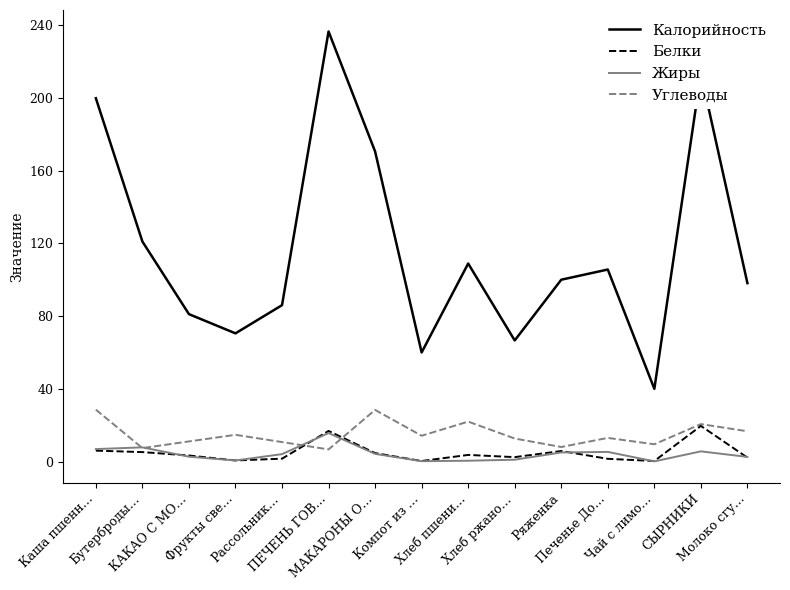

In Белки, how many points are higher than both neighbors (excluding endpoints)?

4